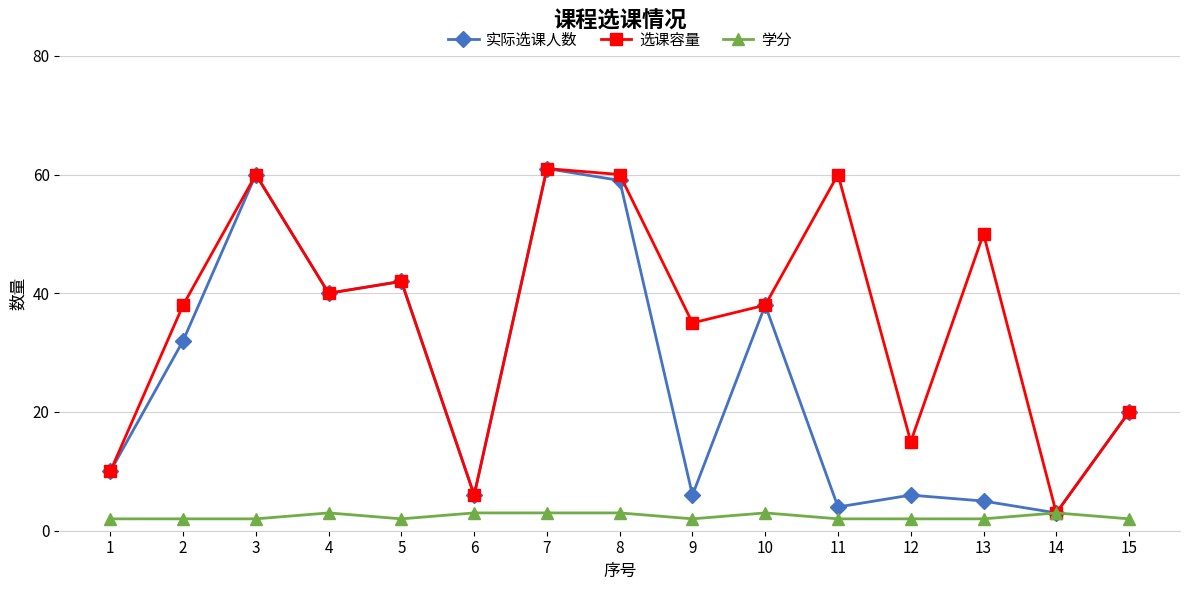

At how many categories does at least one series exceed 25?

10